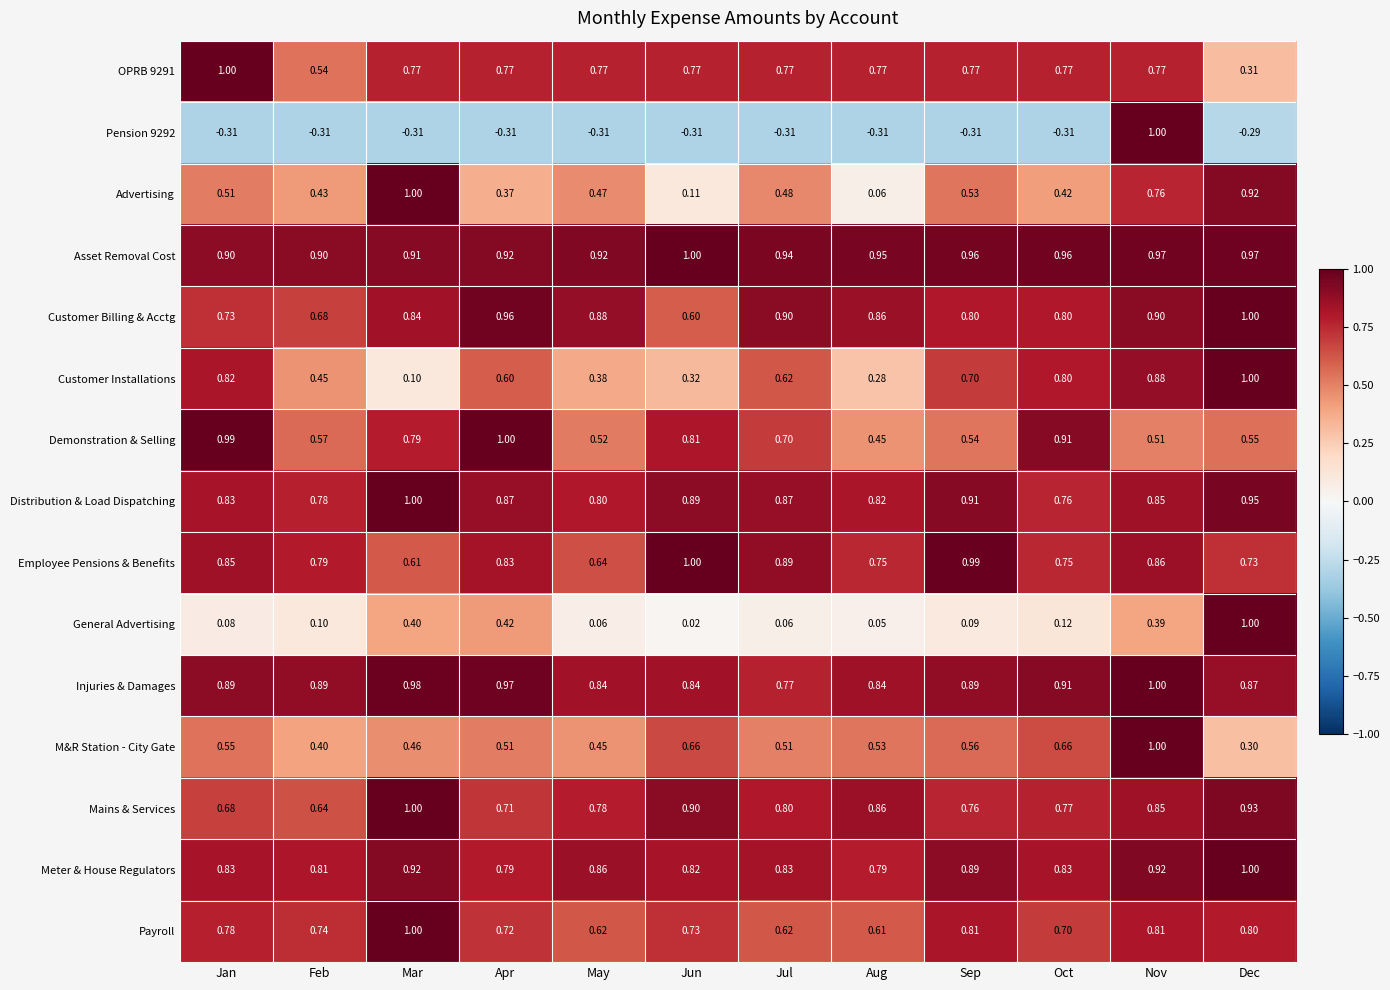

Between Oct and Dec, which series saw the biggest shift?

General Advertising